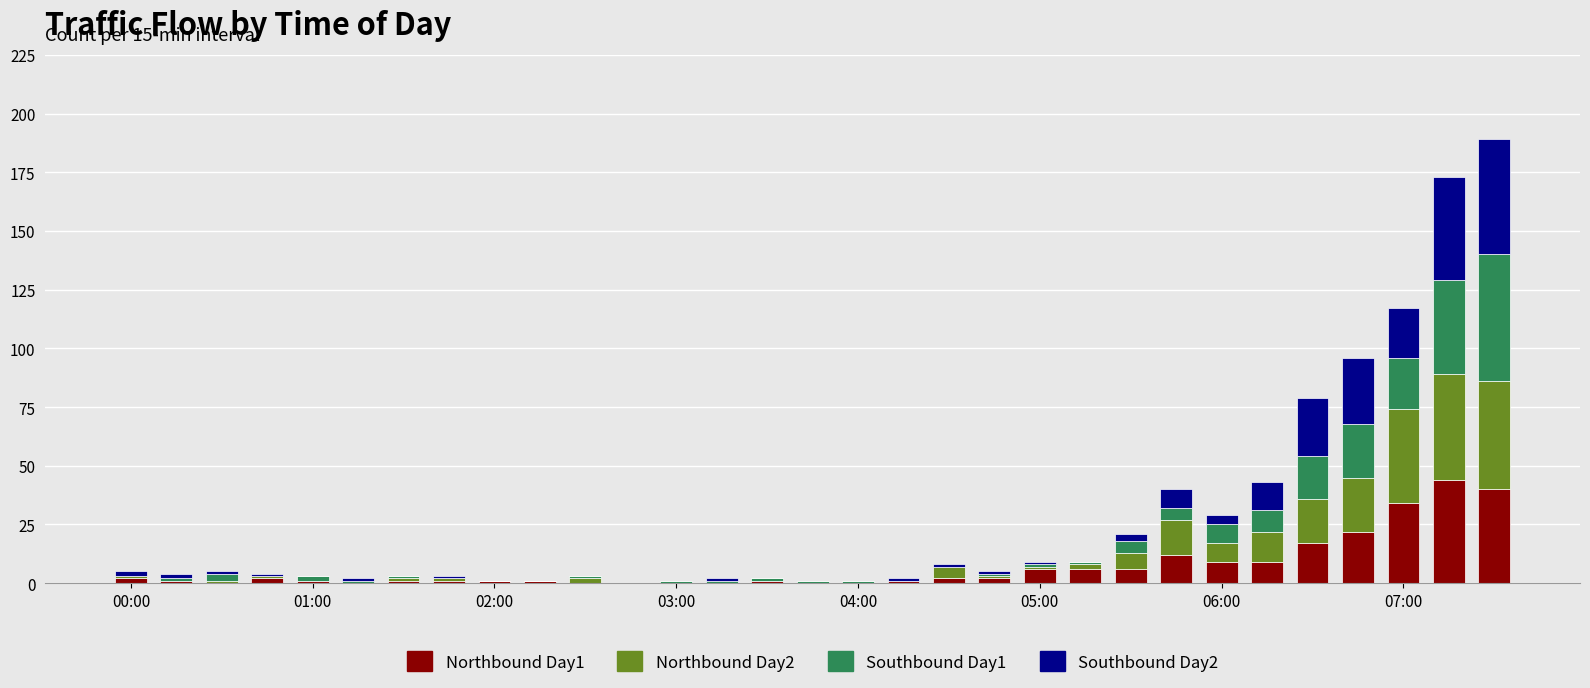

Count the number of data series in this chart.

4